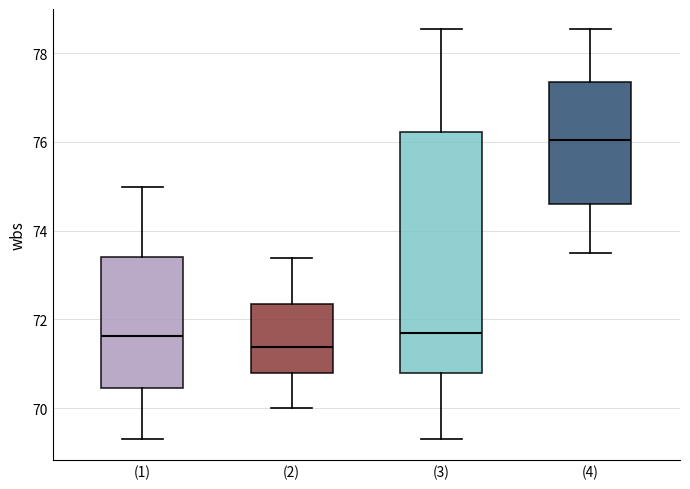

Comparing the boxes themselves (not the whiskers), which one is the tallest?

(3)